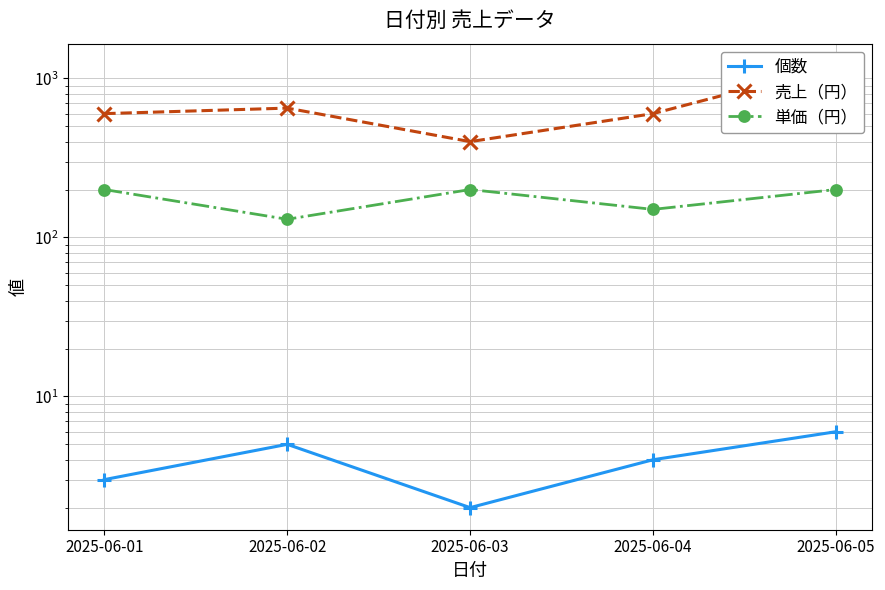

Count the number of categories in the chart.

5